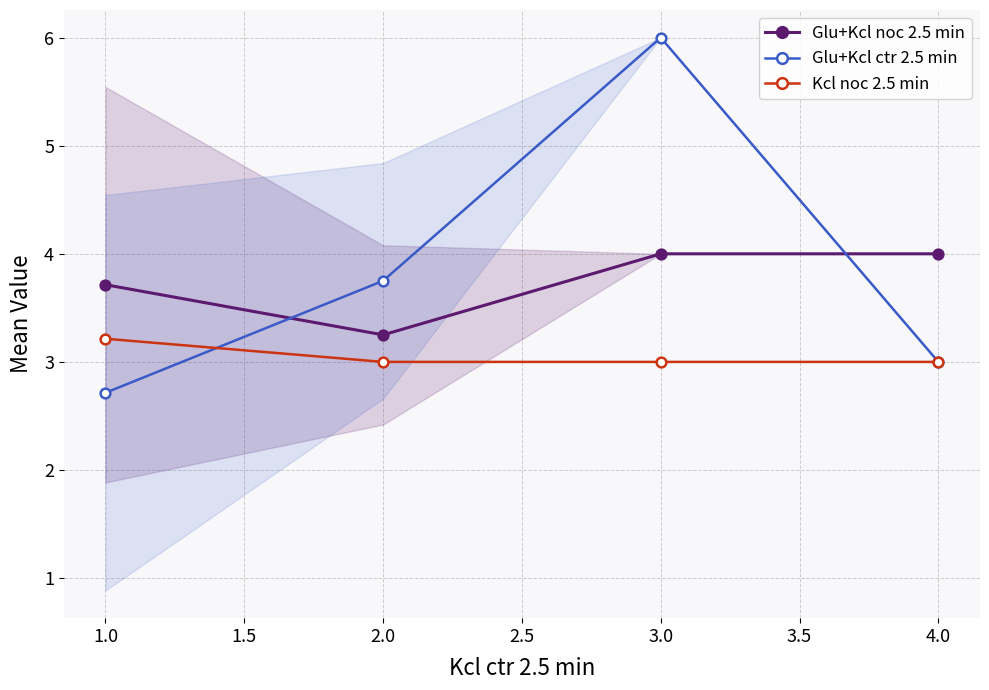

What are all the series names shown in the legend?

Glu+Kcl noc 2.5 min, Glu+Kcl ctr 2.5 min, Kcl noc 2.5 min